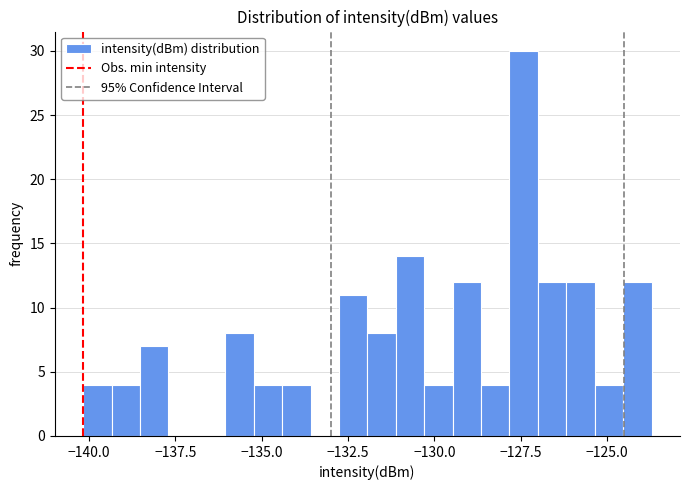

Around what value on the x-axis is the tallest bar? Give the approximate position of its centre, as read against the axis.

-127.5